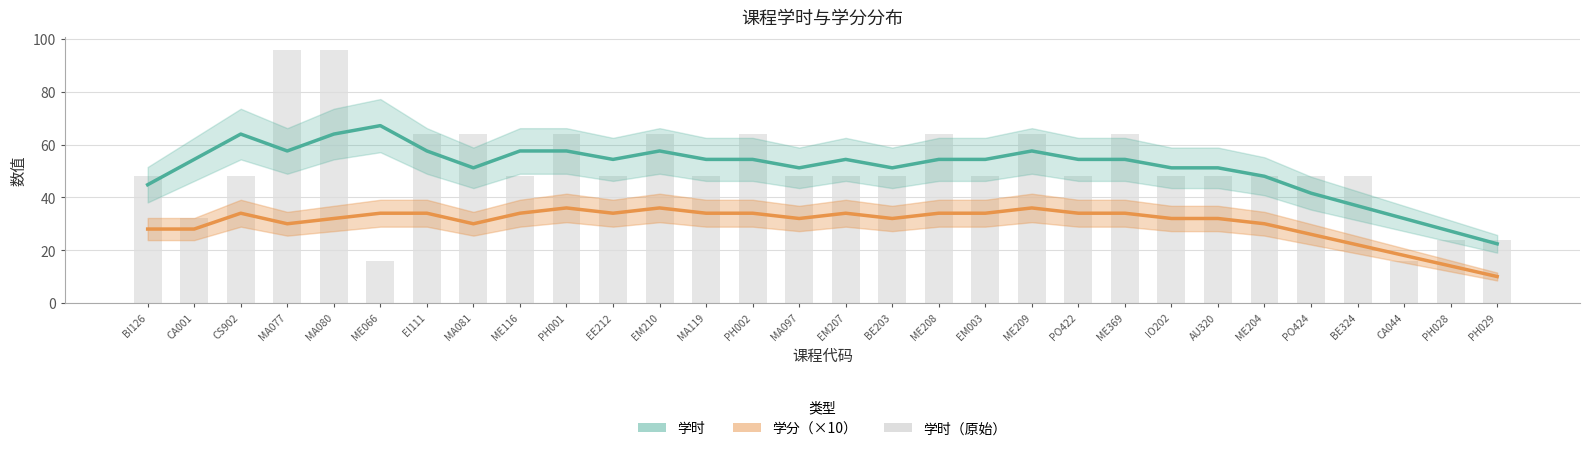

Reading left to right, list all the values displayed in this chart.

学时: BI126=44.8	CA001=54.4	CS902=64.0	MA077=57.6	MA080=64.0	ME066=67.2	EI111=57.6	MA081=51.2	ME116=57.6	PH001=57.6	EE212=54.4	EM210=57.6	MA119=54.4	PH002=54.4	MA097=51.2	EM207=54.4	BE203=51.2	ME208=54.4	EM003=54.4	ME209=57.6	PO422=54.4	ME369=54.4	IO202=51.2	AU320=51.2	ME204=48.0	PO424=41.6	BE324=36.8	CA044=32.0	PH028=27.2	PH029=22.4
学分（×10）: BI126=28.0	CA001=28.0	CS902=34.0	MA077=30.0	MA080=32.0	ME066=34.0	EI111=34.0	MA081=30.0	ME116=34.0	PH001=36.0	EE212=34.0	EM210=36.0	MA119=34.0	PH002=34.0	MA097=32.0	EM207=34.0	BE203=32.0	ME208=34.0	EM003=34.0	ME209=36.0	PO422=34.0	ME369=34.0	IO202=32.0	AU320=32.0	ME204=30.0	PO424=26.0	BE324=22.0	CA044=18.0	PH028=14.0	PH029=10.0
学时（原始）: BI126=48.0	CA001=32.0	CS902=48.0	MA077=96.0	MA080=96.0	ME066=16.0	EI111=64.0	MA081=64.0	ME116=48.0	PH001=64.0	EE212=48.0	EM210=64.0	MA119=48.0	PH002=64.0	MA097=48.0	EM207=48.0	BE203=48.0	ME208=64.0	EM003=48.0	ME209=64.0	PO422=48.0	ME369=64.0	IO202=48.0	AU320=48.0	ME204=48.0	PO424=48.0	BE324=48.0	CA044=16.0	PH028=24.0	PH029=24.0